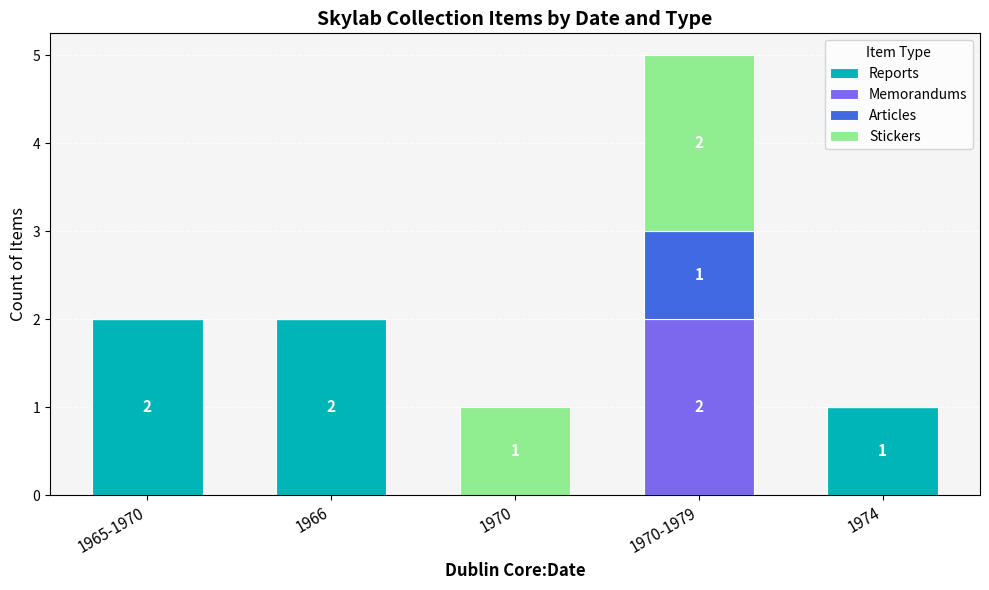

Where is Reports nearest to the value 1?

1974